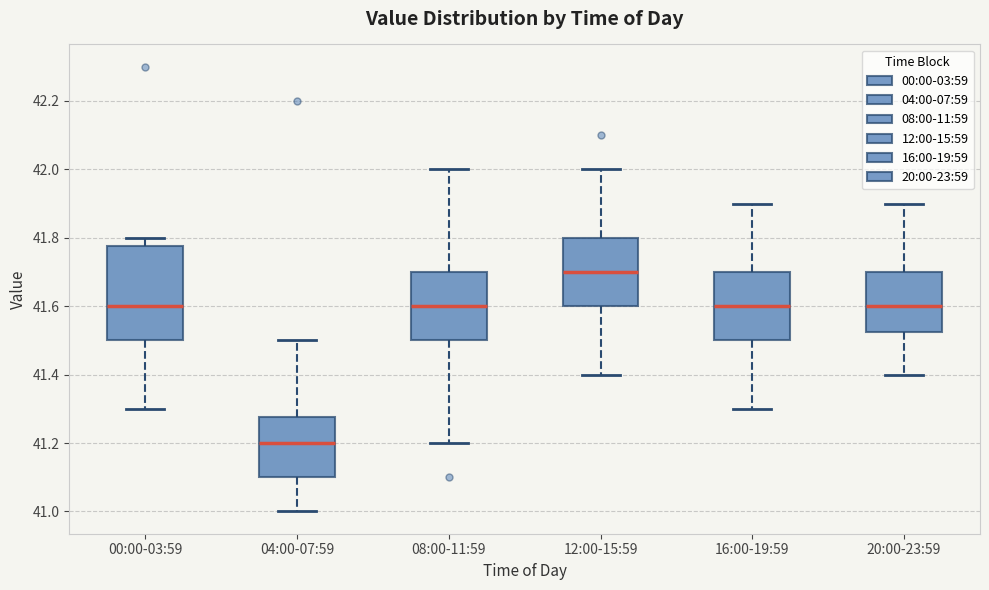

Where does the lower whisker of the box for 20:00-23:59 end on the y-axis? The values are not printed on the chart, so give them approximately, as read against the axis.

41.40